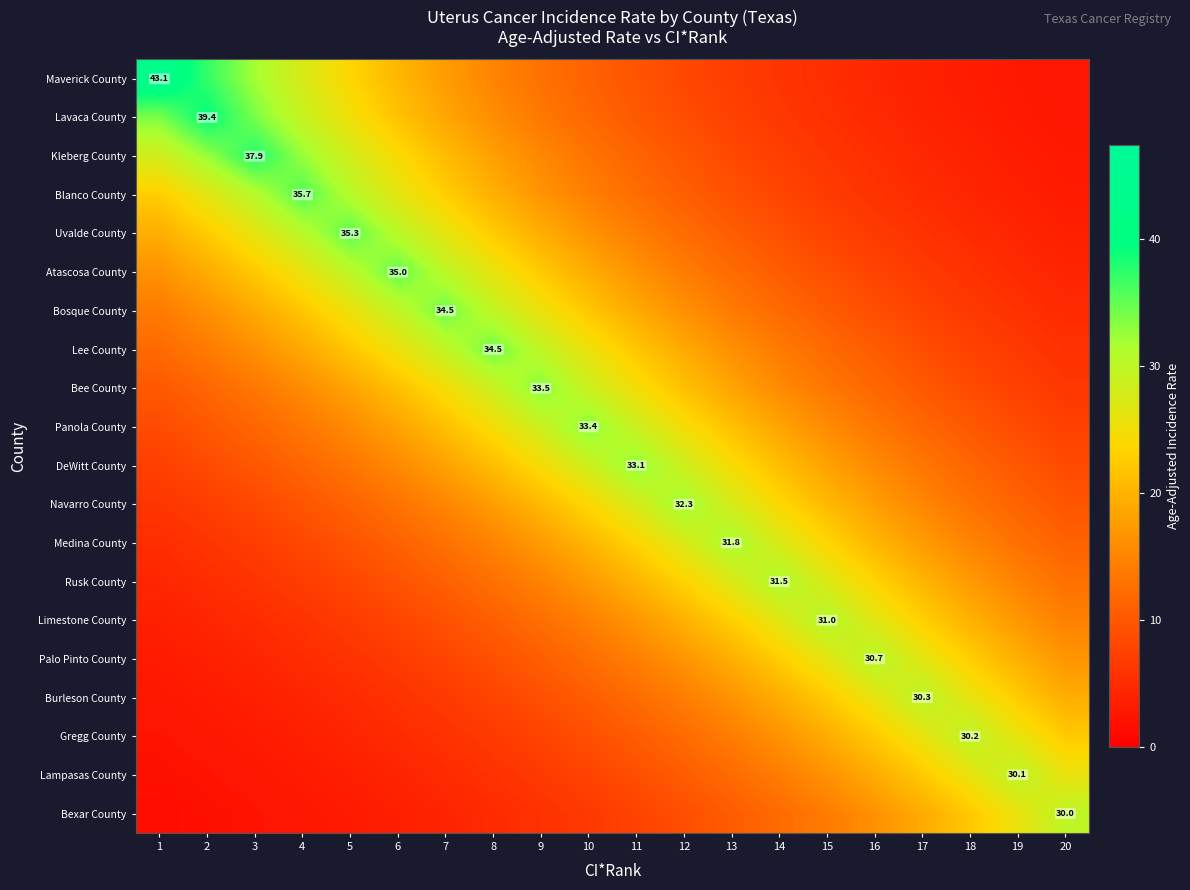

Read the Uvalde County value at 12.

12.4